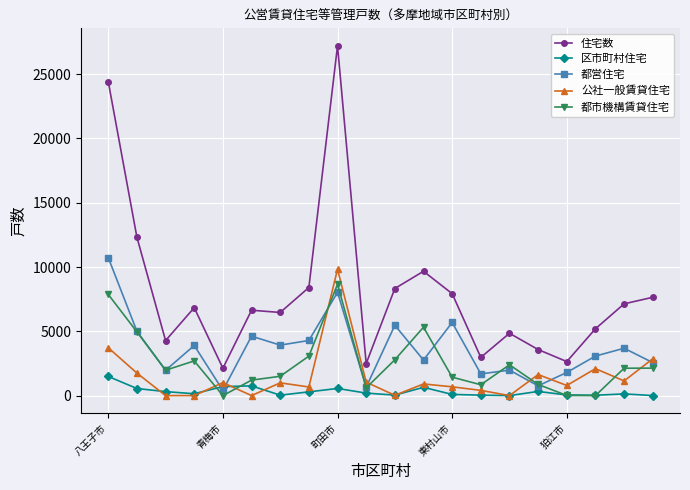

Which series has the largest range (max minus min)?

住宅数